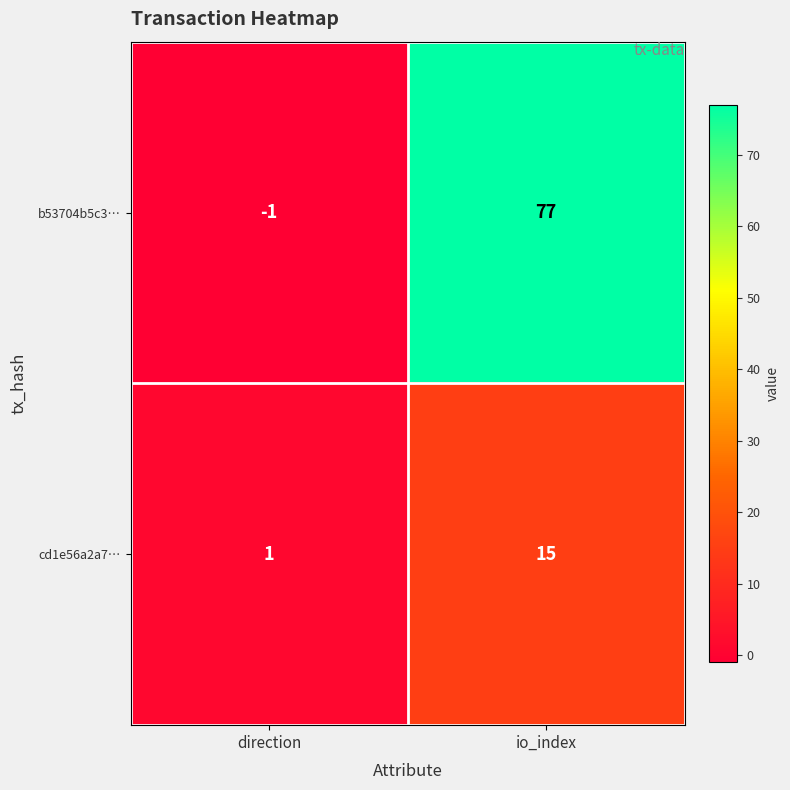

Which series has the largest range (max minus min)?

b53704b5c3…